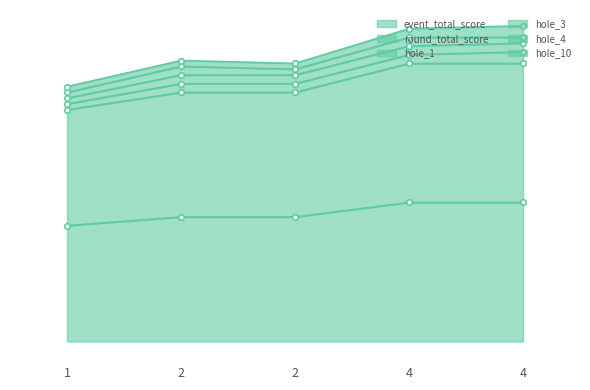

Reading left to right, extract all data points from this chart.

event_total_score: 40	43	43	48	48
round_total_score: 40	43	43	48	48
hole_1: 2	3	3	3	4
hole_3: 2	3	3	3	3
hole_4: 2	3	2	3	2
hole_10: 2	2	2	3	4